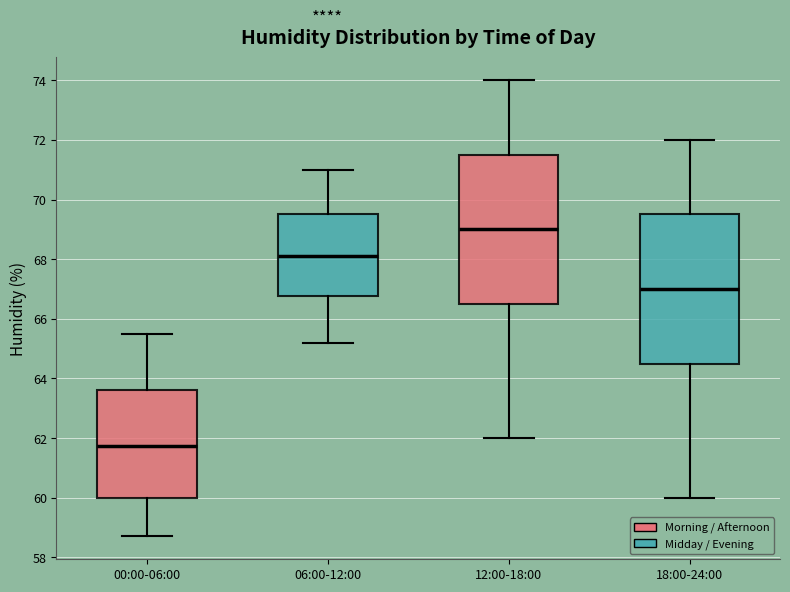

Which box's median line is the lowest?

00:00-06:00